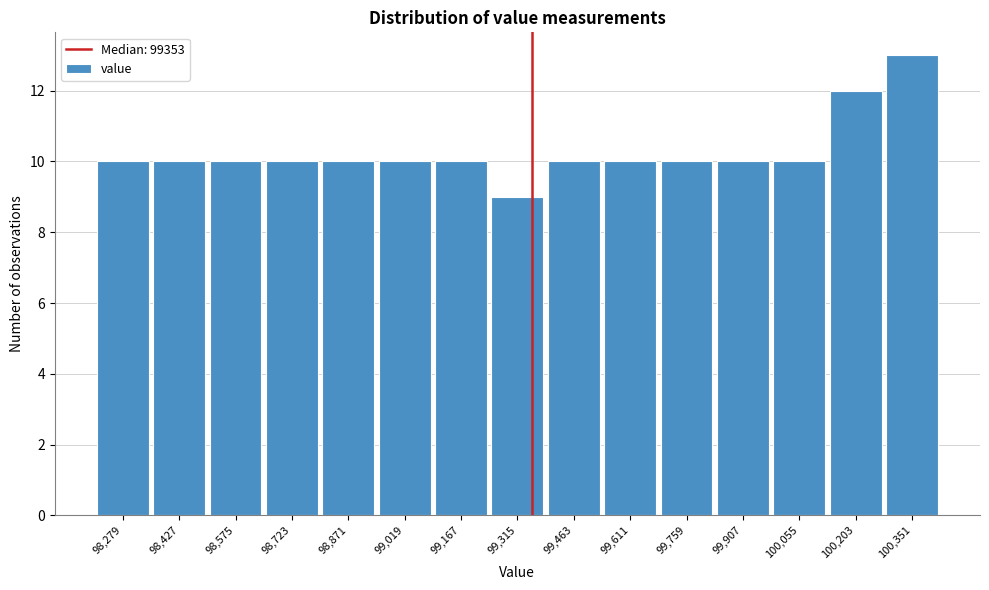

Reading left to right, transcribe this chart: for each bar, give the range it covers on the x-axis and its height. Neither the bar edges nor the heights are printed on the chart, so give them approximately, as read against the axes.

98200 to 98360: 10
98360 to 98500: 10
98500 to 98640: 10
98640 to 98800: 10
98800 to 98940: 10
98940 to 99100: 10
99100 to 99240: 10
99240 to 99380: 9
99380 to 99540: 10
99540 to 99680: 10
99680 to 99840: 10
99840 to 99980: 10
99980 to 100120: 10
100120 to 100280: 12
100280 to 100420: 13